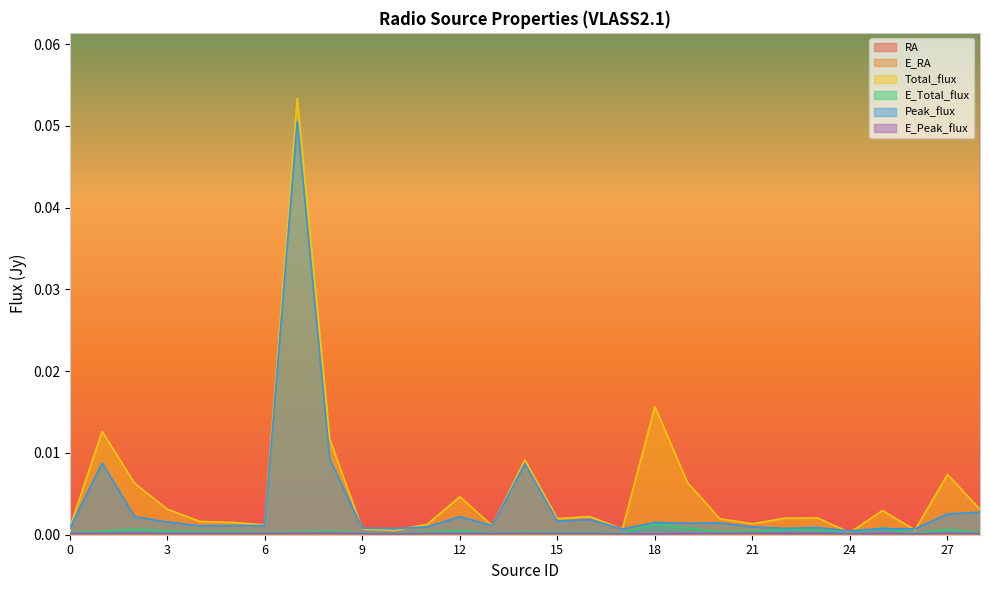

What is the total value across all series at 7?

268.5